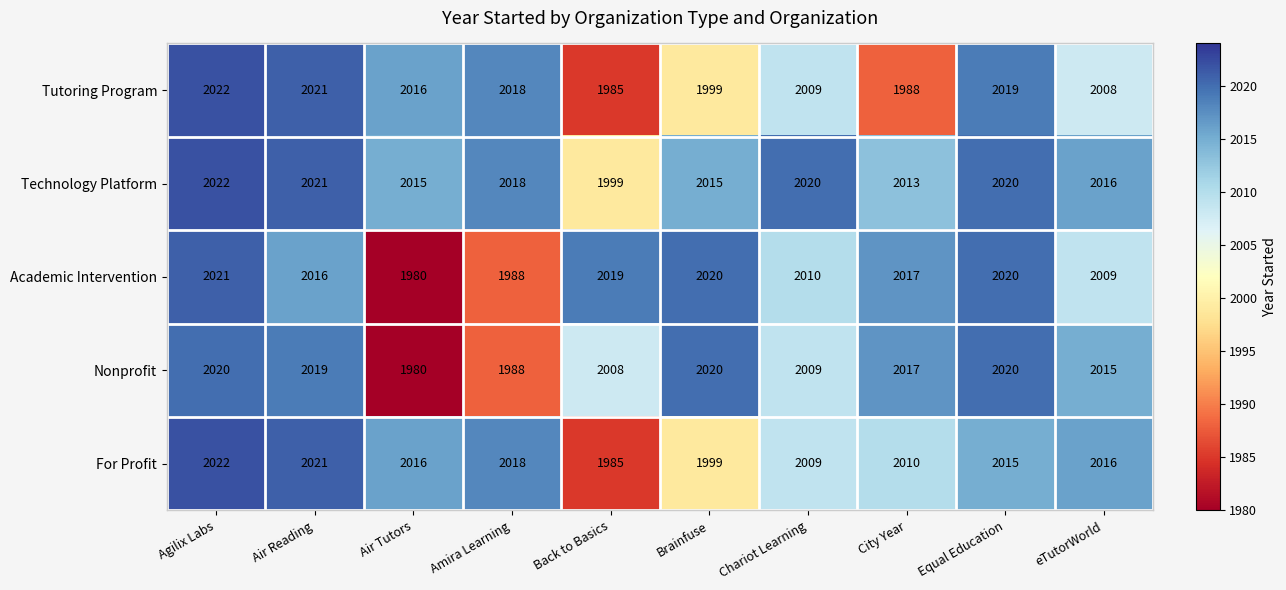

What is the average value of the Technology Platform series?

2016